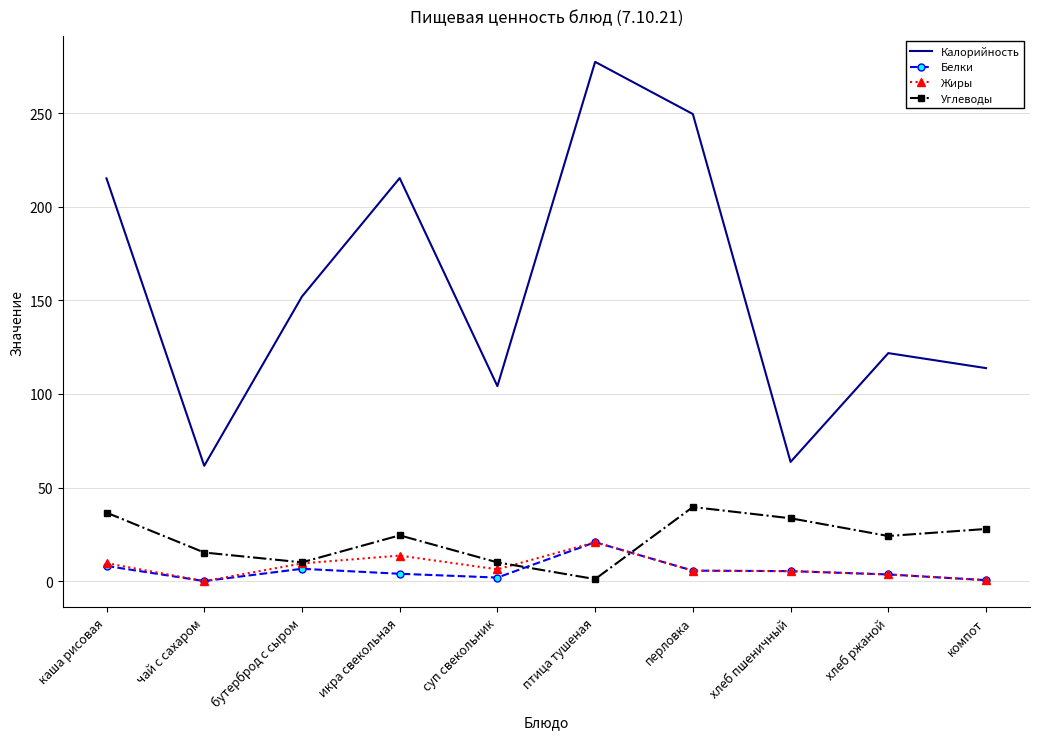

True or false: Калорийность and Жиры cross at least once.

False